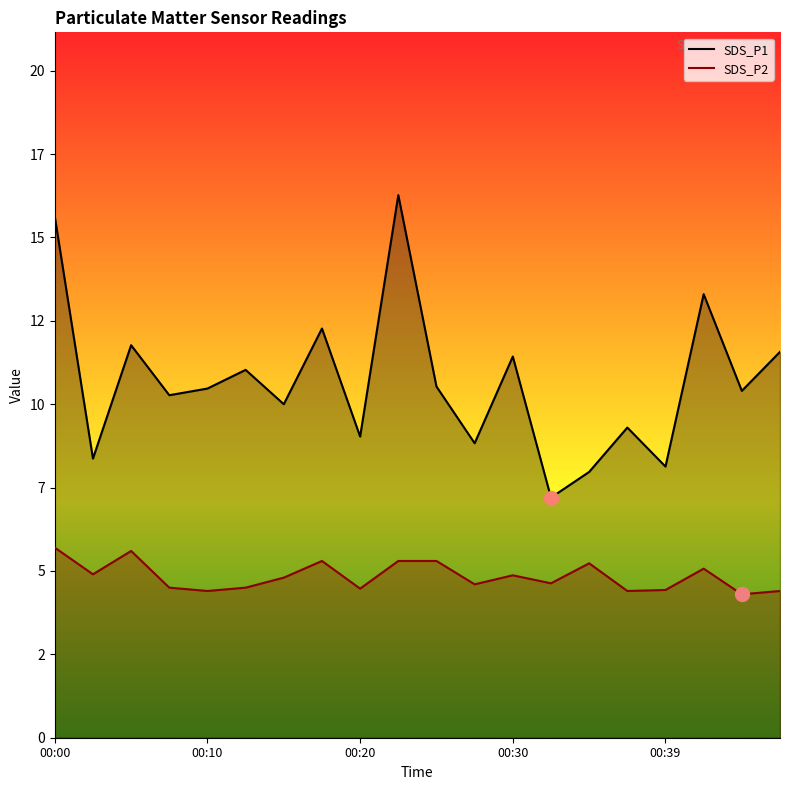

How many interior local peaks does the SDS_P2 series have?

5